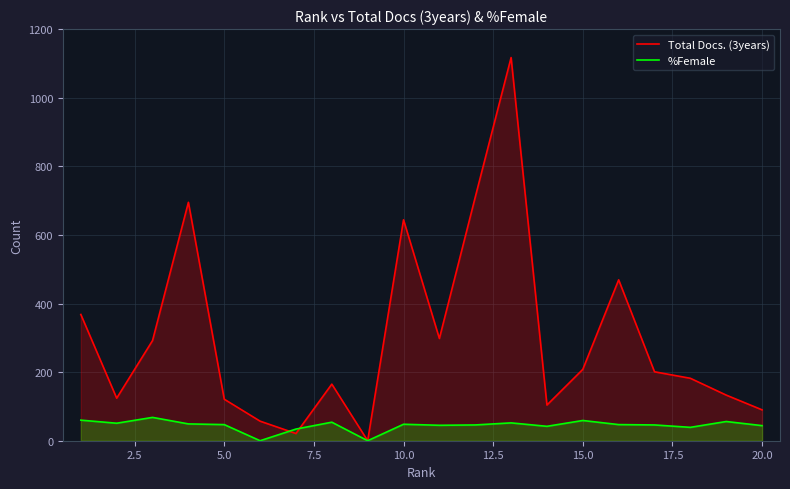

What are all the series names shown in the legend?

Total Docs. (3years), %Female